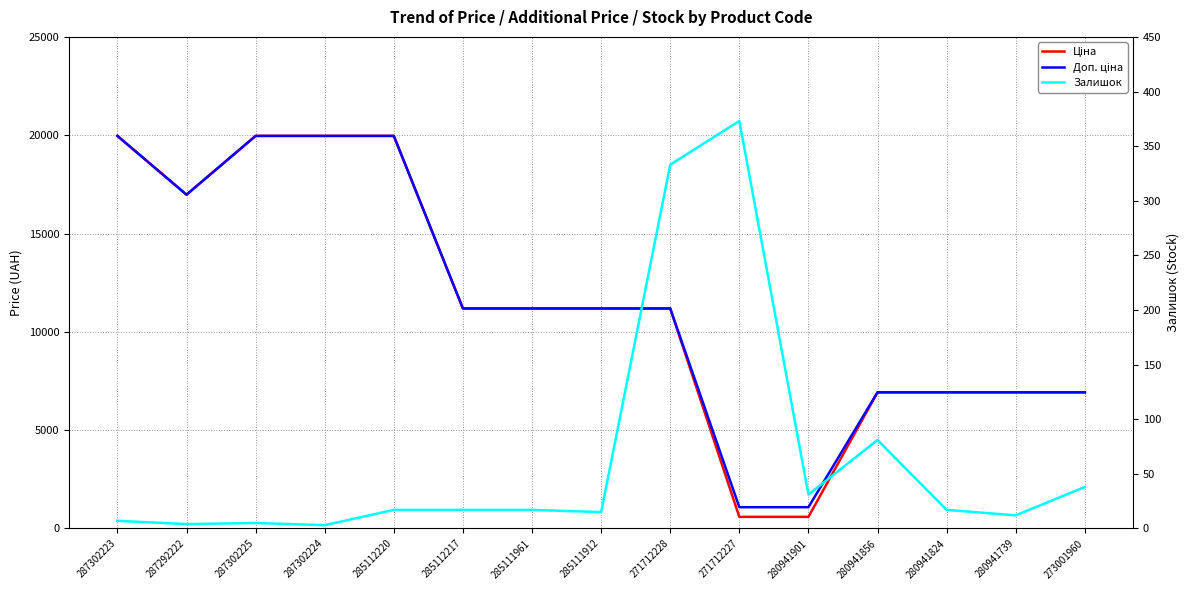

In Залишок, how many points are higher than both neighbors (excluding endpoints)?

3